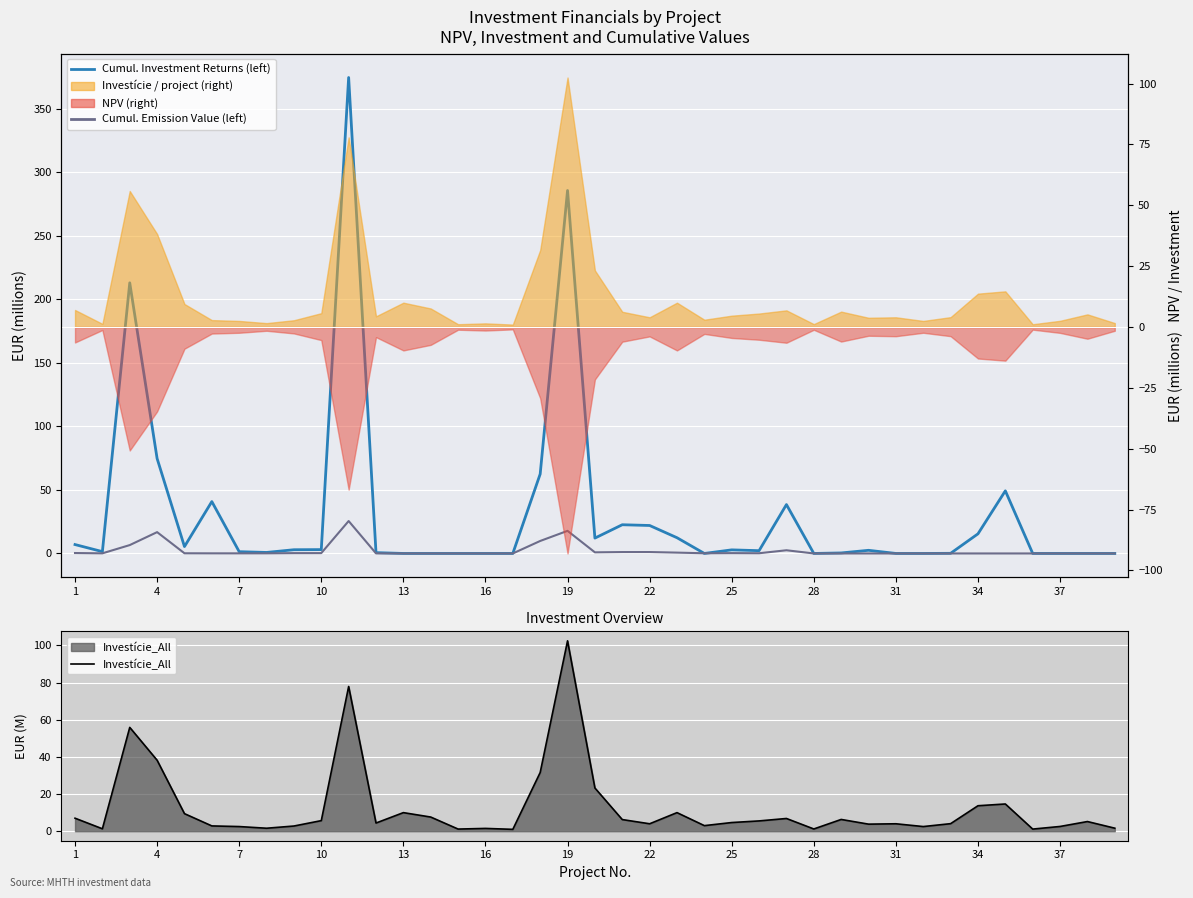

What is the highest value of the Cumulative Emission Value (left) series?

25.5